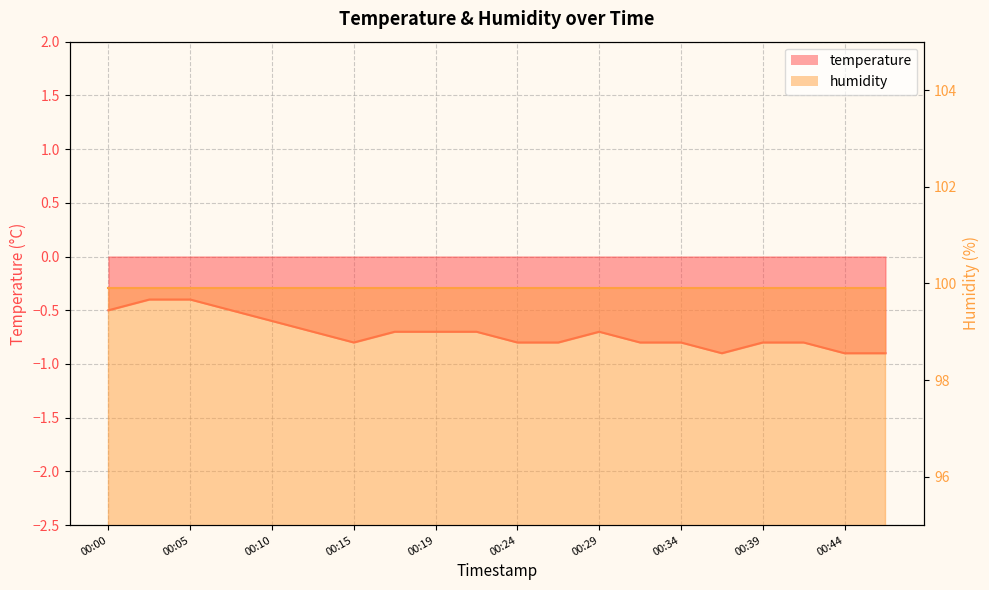

Reading right to left, extract all data points from this chart.

-0.9	-0.9	-0.8	-0.8	-0.9	-0.8	-0.8	-0.7	-0.8	-0.8	-0.7	-0.7	-0.7	-0.8	-0.7	-0.6	-0.5	-0.4	-0.4	-0.5